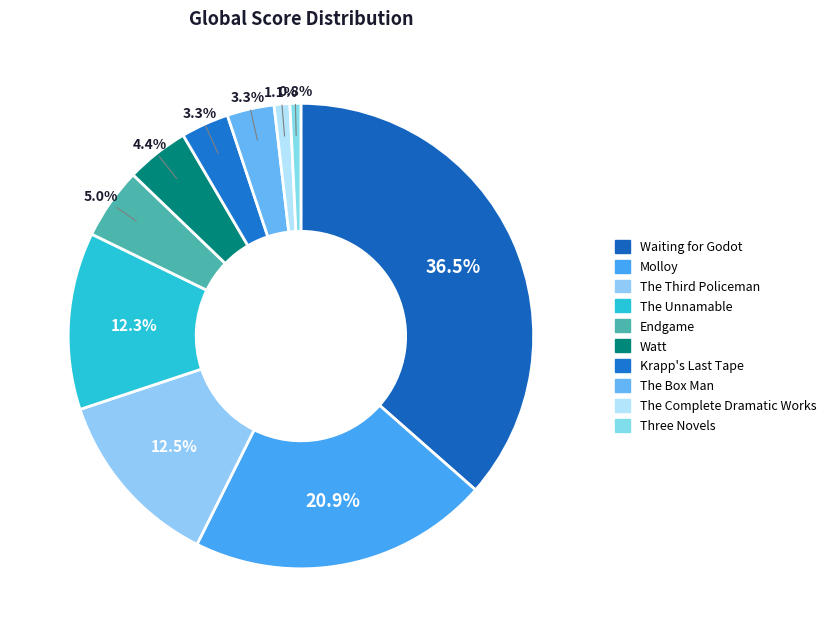

How many slices are in this pie chart?

10